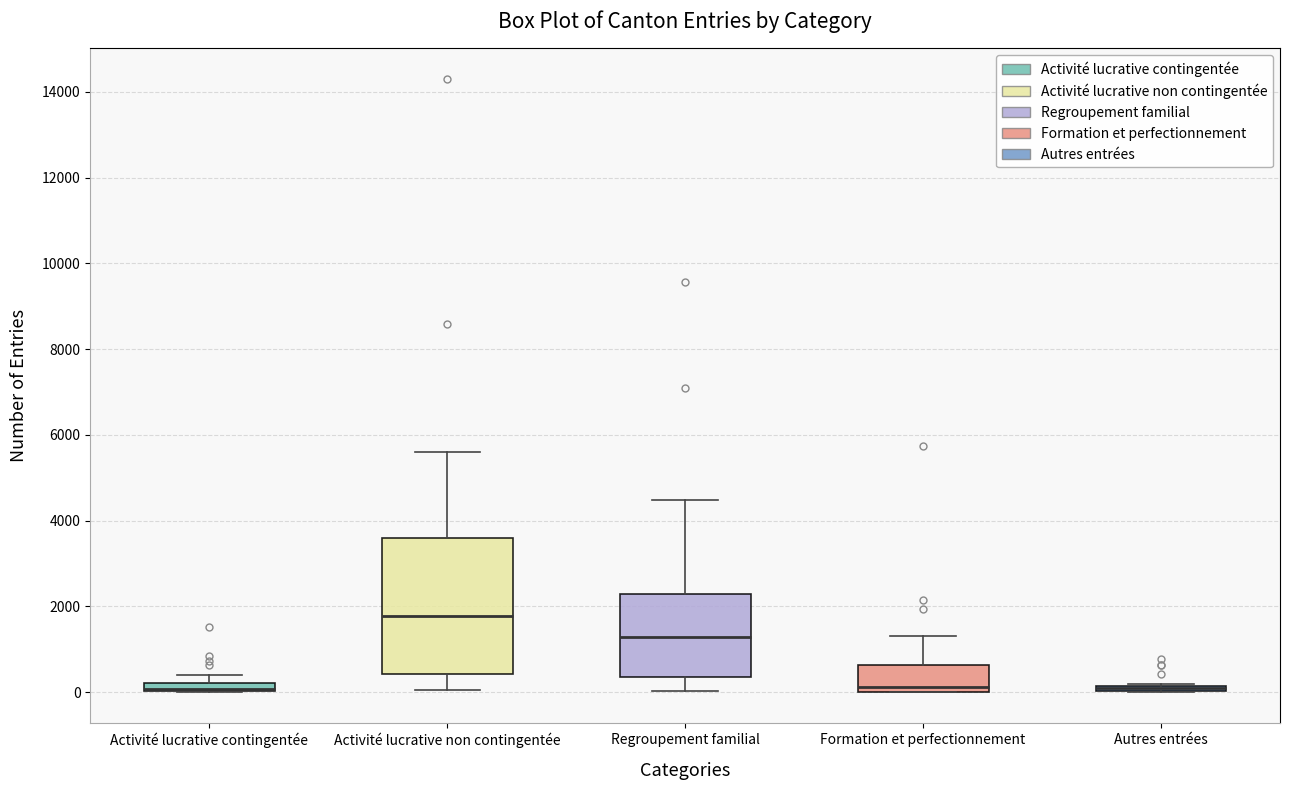

Which box is the tallest, from its lower edge to its upper edge?

Activité lucrative non contingentée